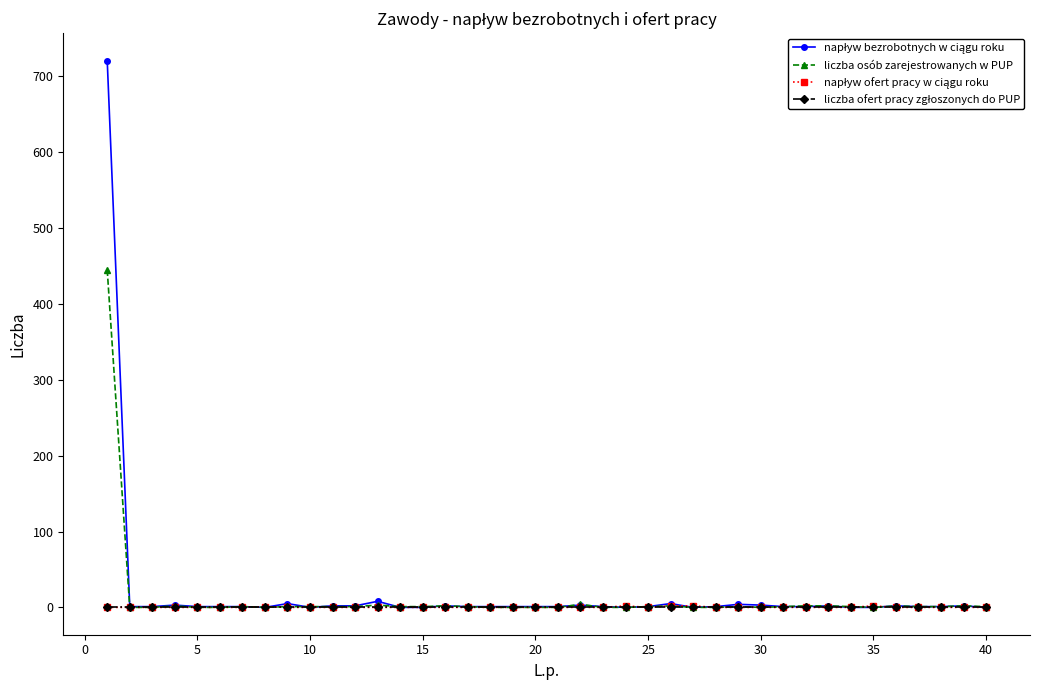

True or false: liczba osób zarejestrowanych w PUP and napływ ofert pracy w ciągu roku cross at least once.

True